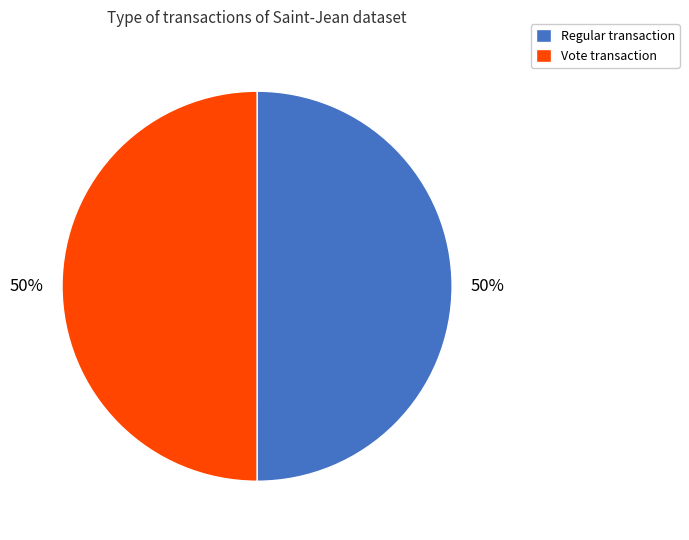

To the nearest percent, what is the average slice percentage?

50%